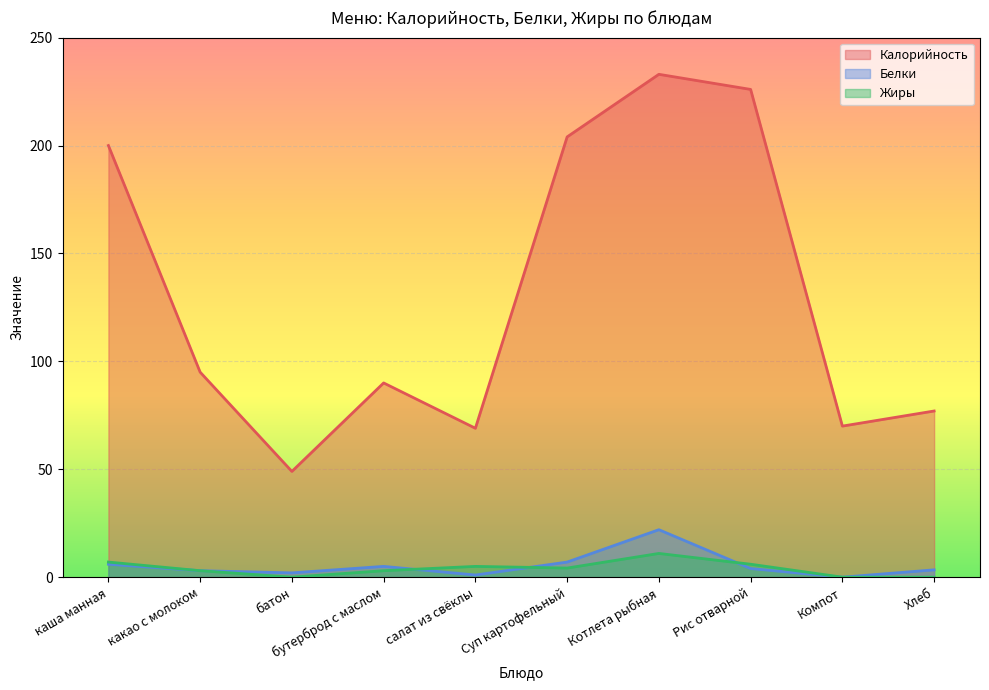

At which category does Калорийность reach its first local valley?

батон